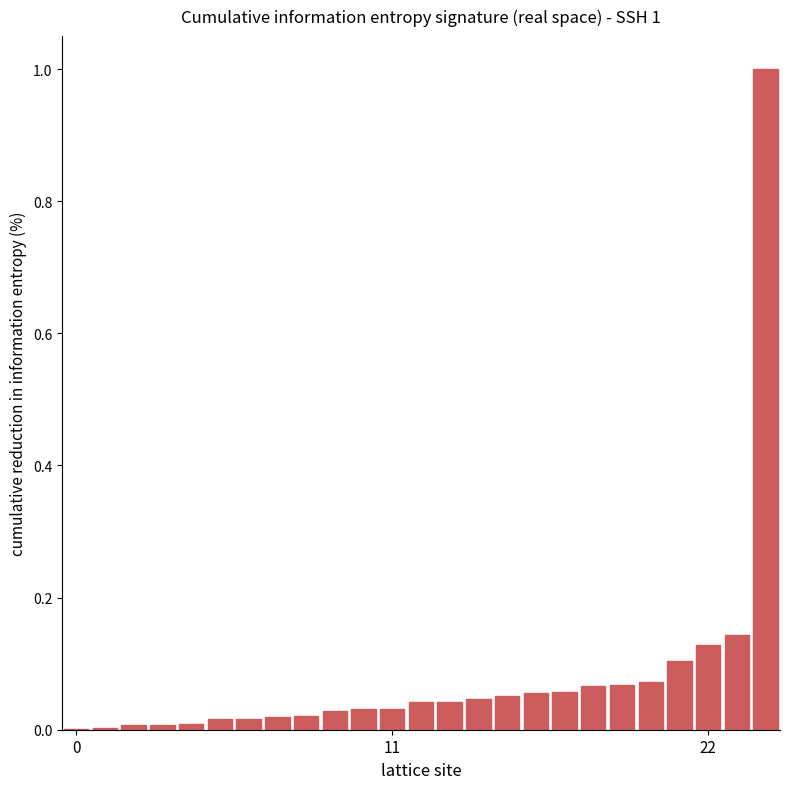

What is the sum of all values?

2.1